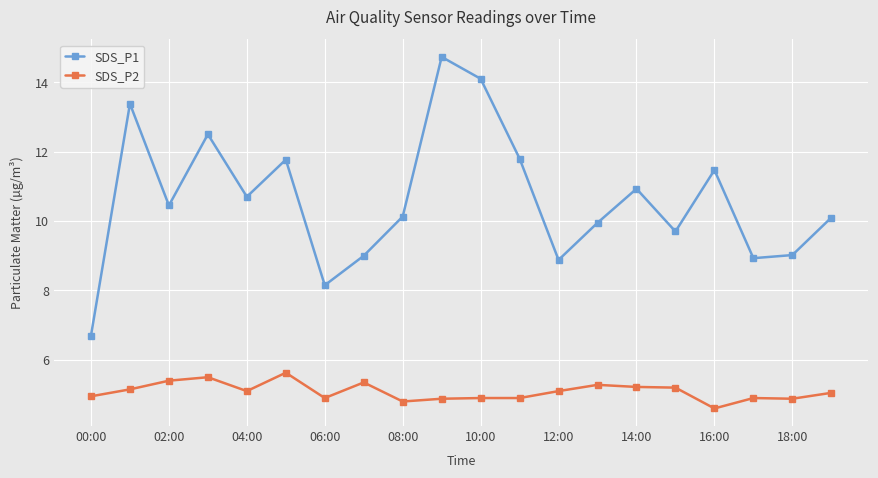

What is the highest value of the SDS_P2 series?

5.6